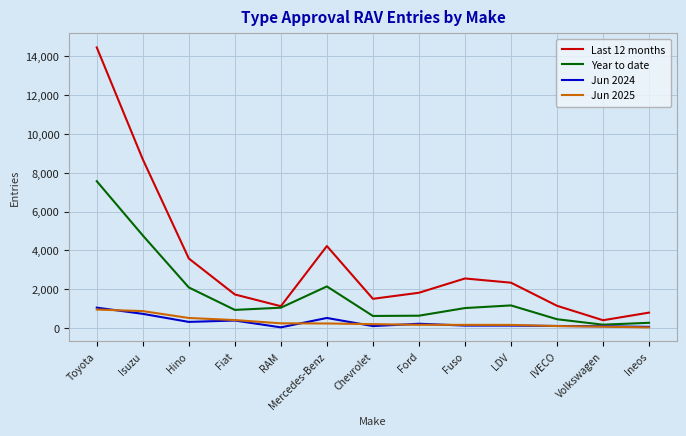

True or false: Jun 2025 and Last 12 months cross at least once.

False